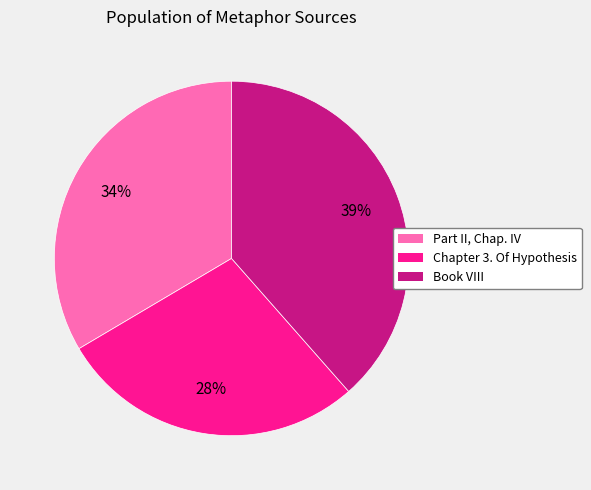

To the nearest percent, what is the average slice percentage?

33%